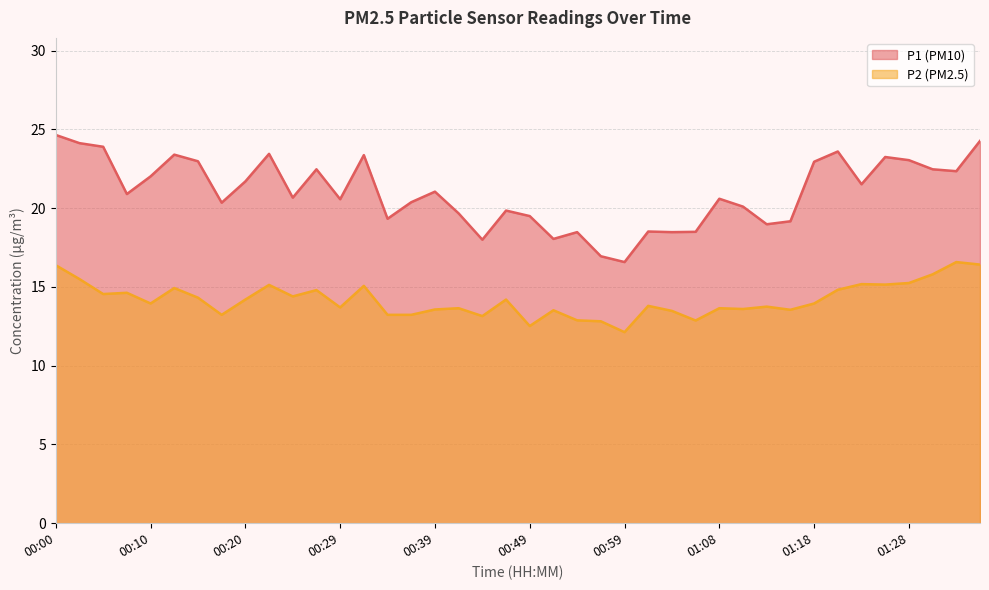

True or false: P1 and P2 intersect in this chart.

False